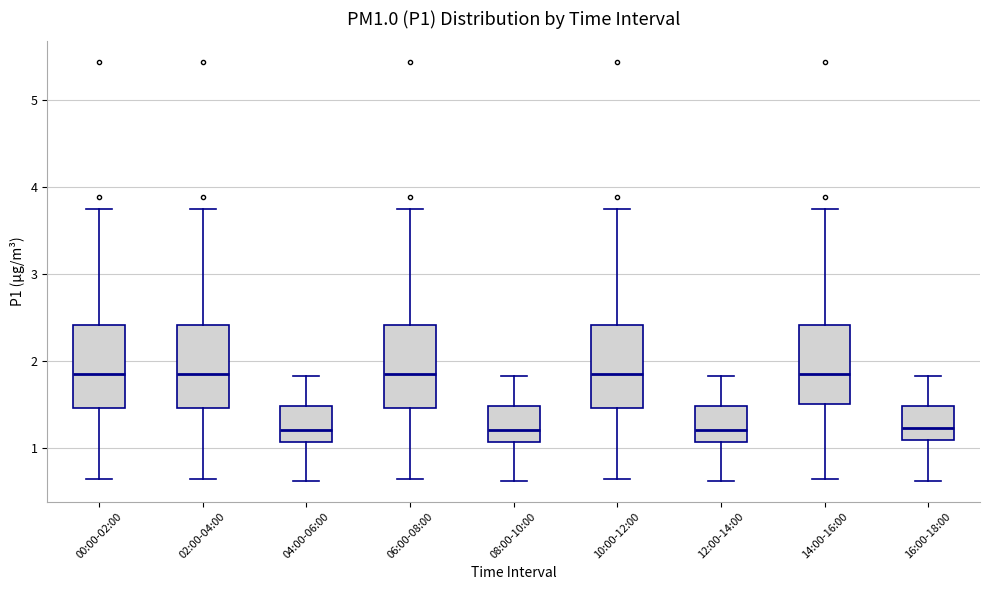

Reading left to right, read every box against the y-axis: the position of its median line, the range the box covers, and the ends of its whiskers. The values are not printed on the chart, so give them approximately, as read against the axis.

00:00-02:00: median 1.9, box 1.5 to 2.4, whiskers 0.7 to 3.8
02:00-04:00: median 1.9, box 1.5 to 2.4, whiskers 0.7 to 3.8
04:00-06:00: median 1.2, box 1.1 to 1.5, whiskers 0.6 to 1.8
06:00-08:00: median 1.9, box 1.5 to 2.4, whiskers 0.7 to 3.8
08:00-10:00: median 1.2, box 1.1 to 1.5, whiskers 0.6 to 1.8
10:00-12:00: median 1.9, box 1.5 to 2.4, whiskers 0.7 to 3.8
12:00-14:00: median 1.2, box 1.1 to 1.5, whiskers 0.6 to 1.8
14:00-16:00: median 1.9, box 1.5 to 2.4, whiskers 0.7 to 3.8
16:00-18:00: median 1.2, box 1.1 to 1.5, whiskers 0.6 to 1.8